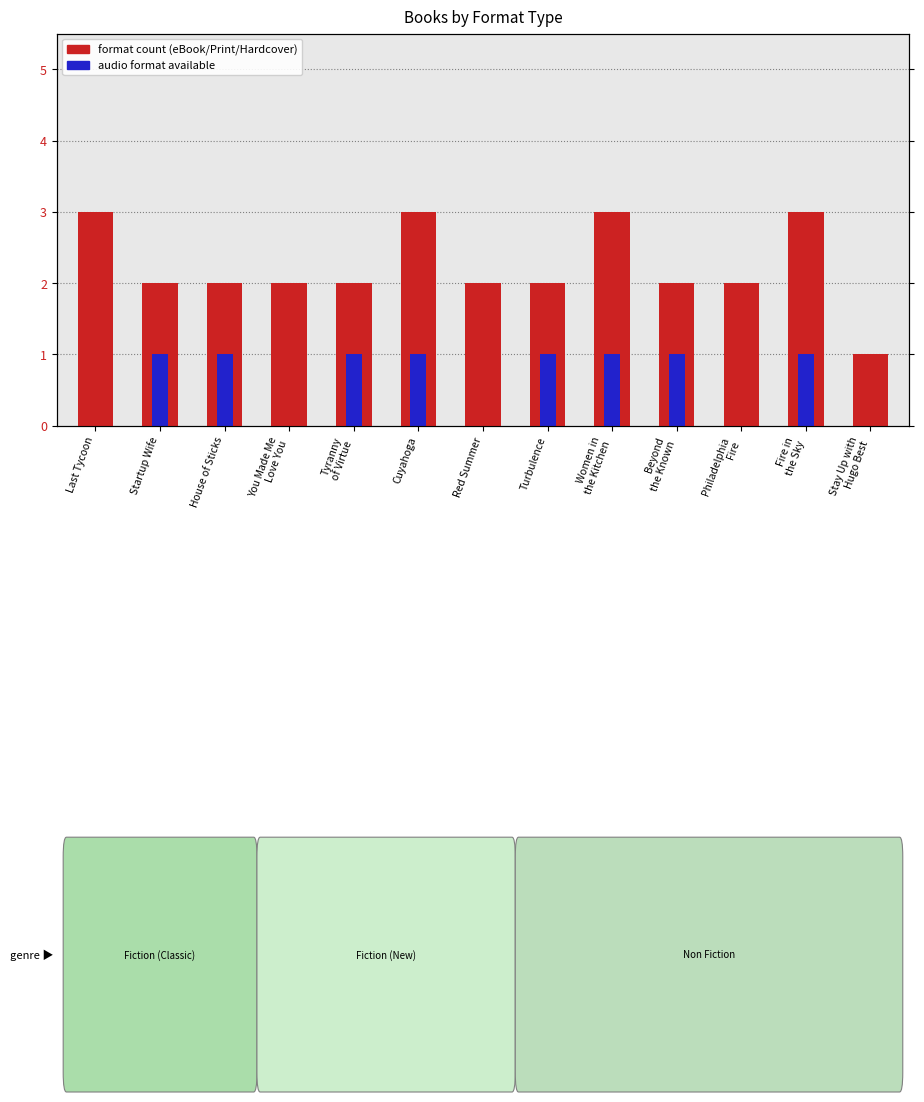

Which has a higher value, Fire in
the Sky or House of Sticks?

Fire in
the Sky